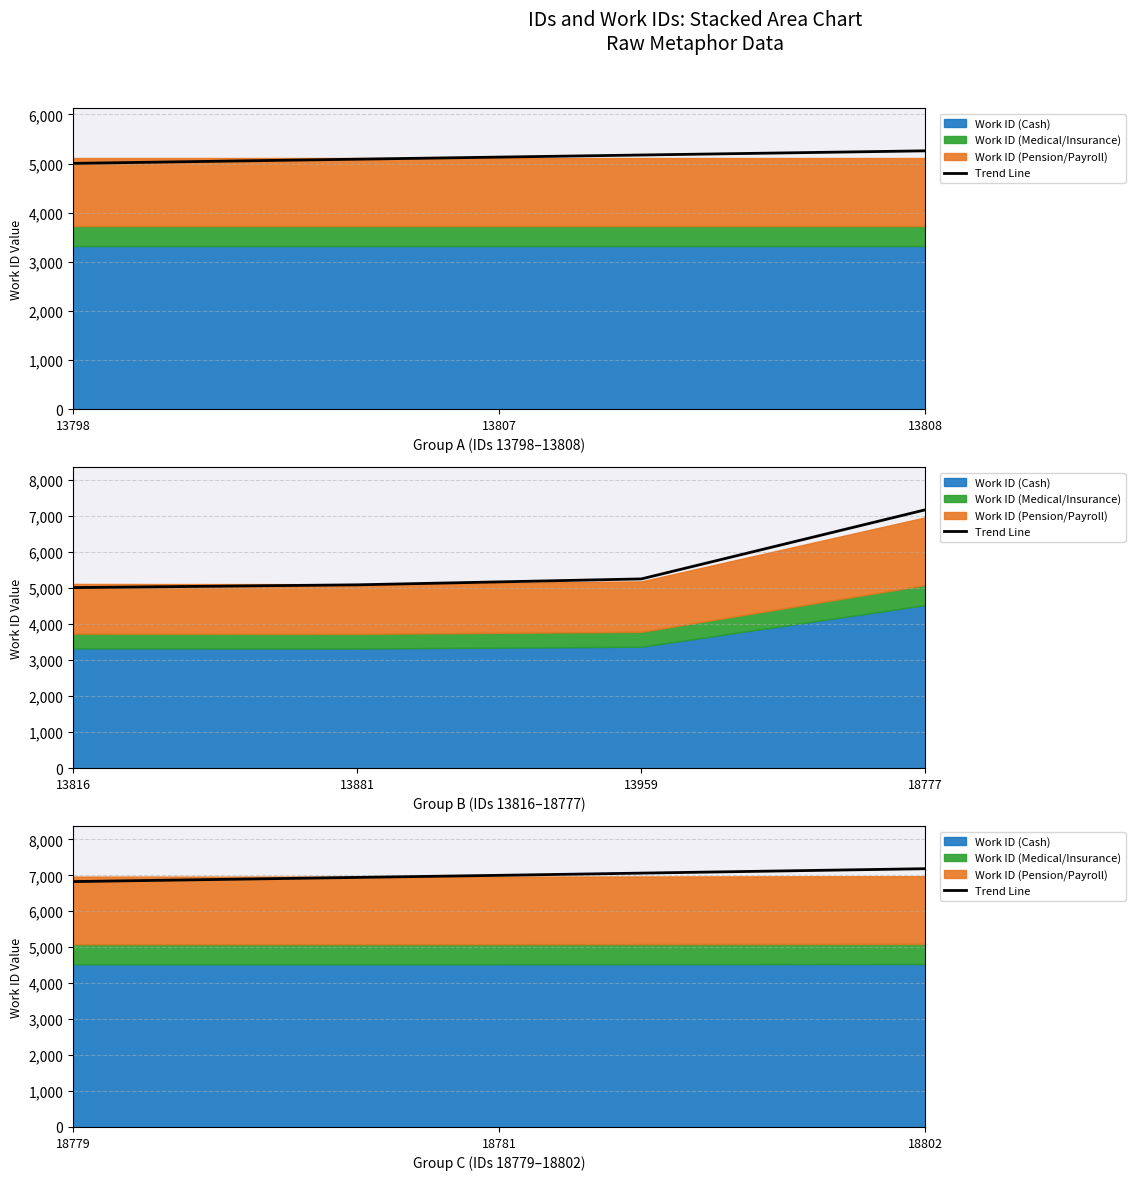

The chart shows a value of 11111.2 at 18802. True or false?

False